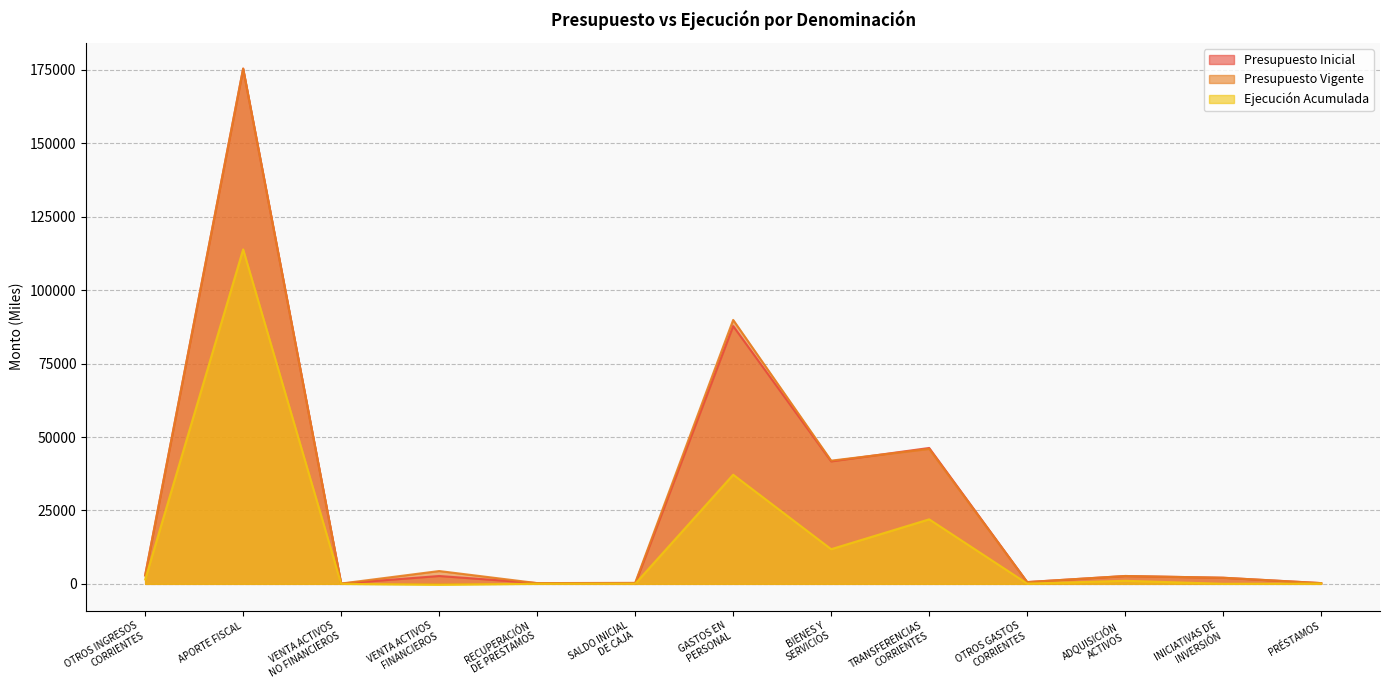

What is the maximum value for Presupuesto Inicial?

175474